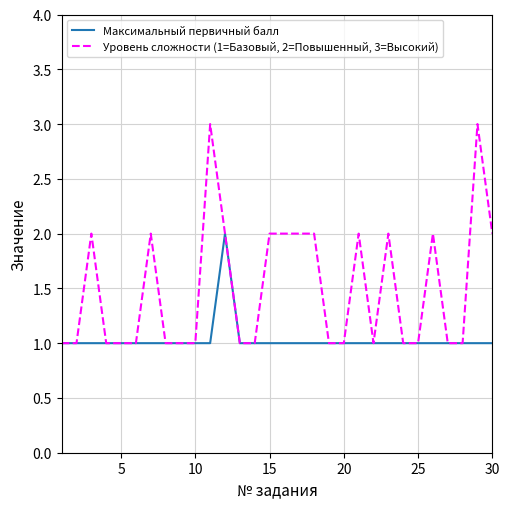

What is the greatest value displayed?

3